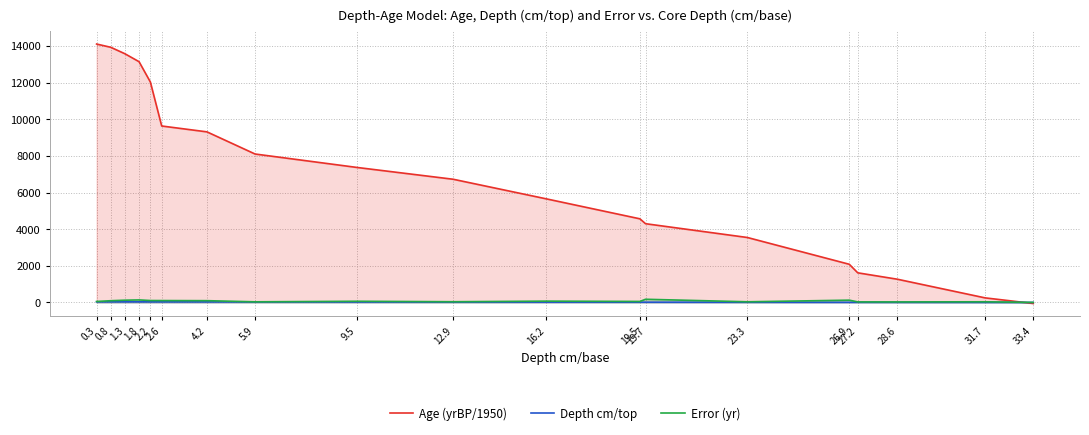

What is the highest value of the Age (yrBP/1950) series?

14110.5